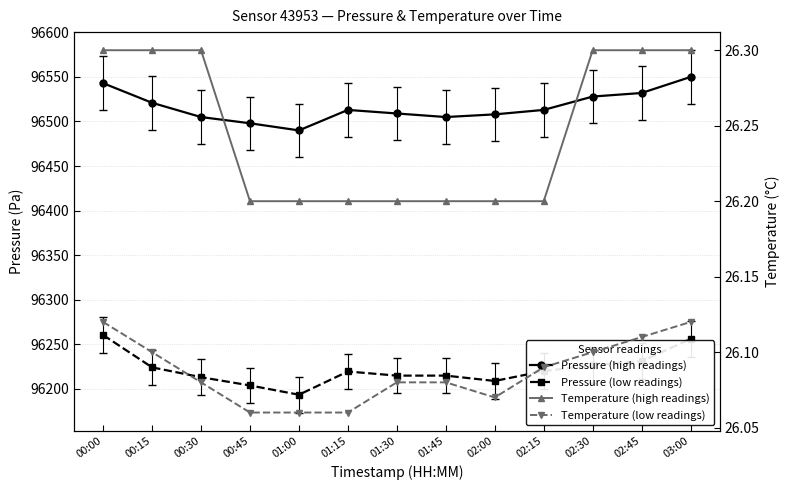

What is the label of the 8th point from the left?

01:45